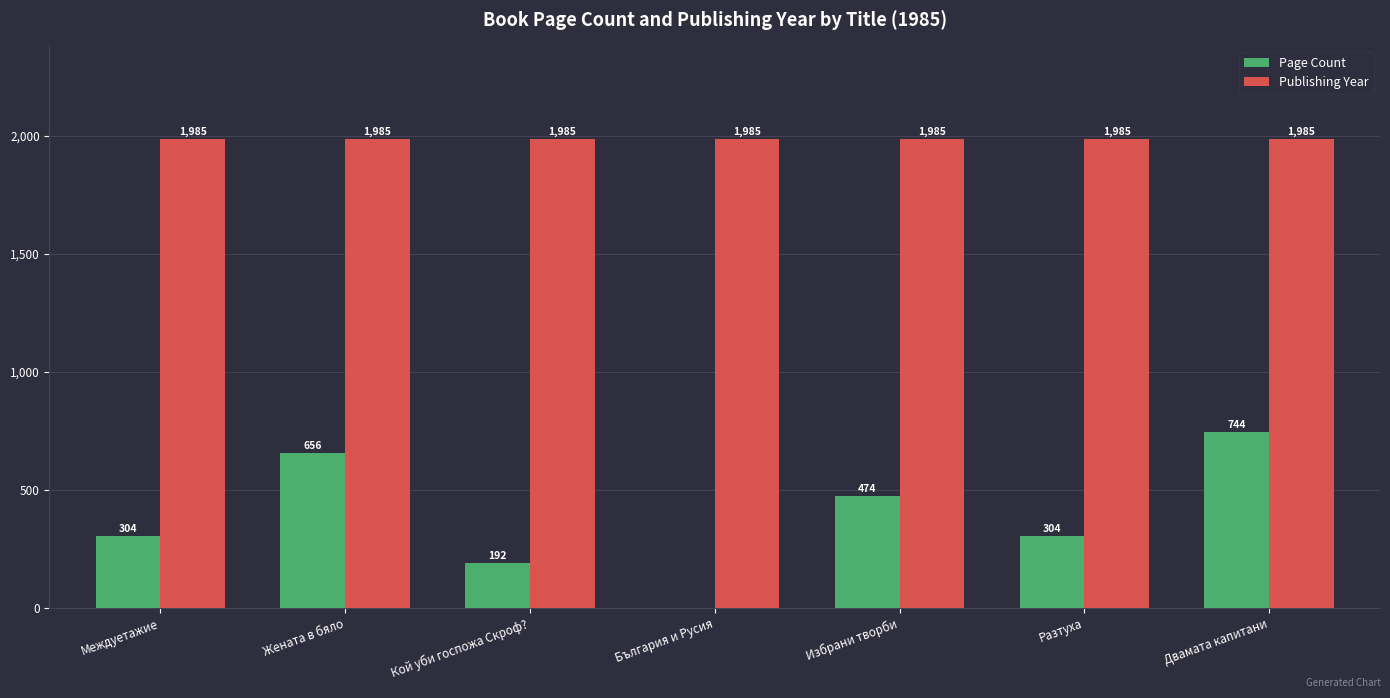

What is the approximate value of Page Count at Междуетажие, to the nearest 10?

300